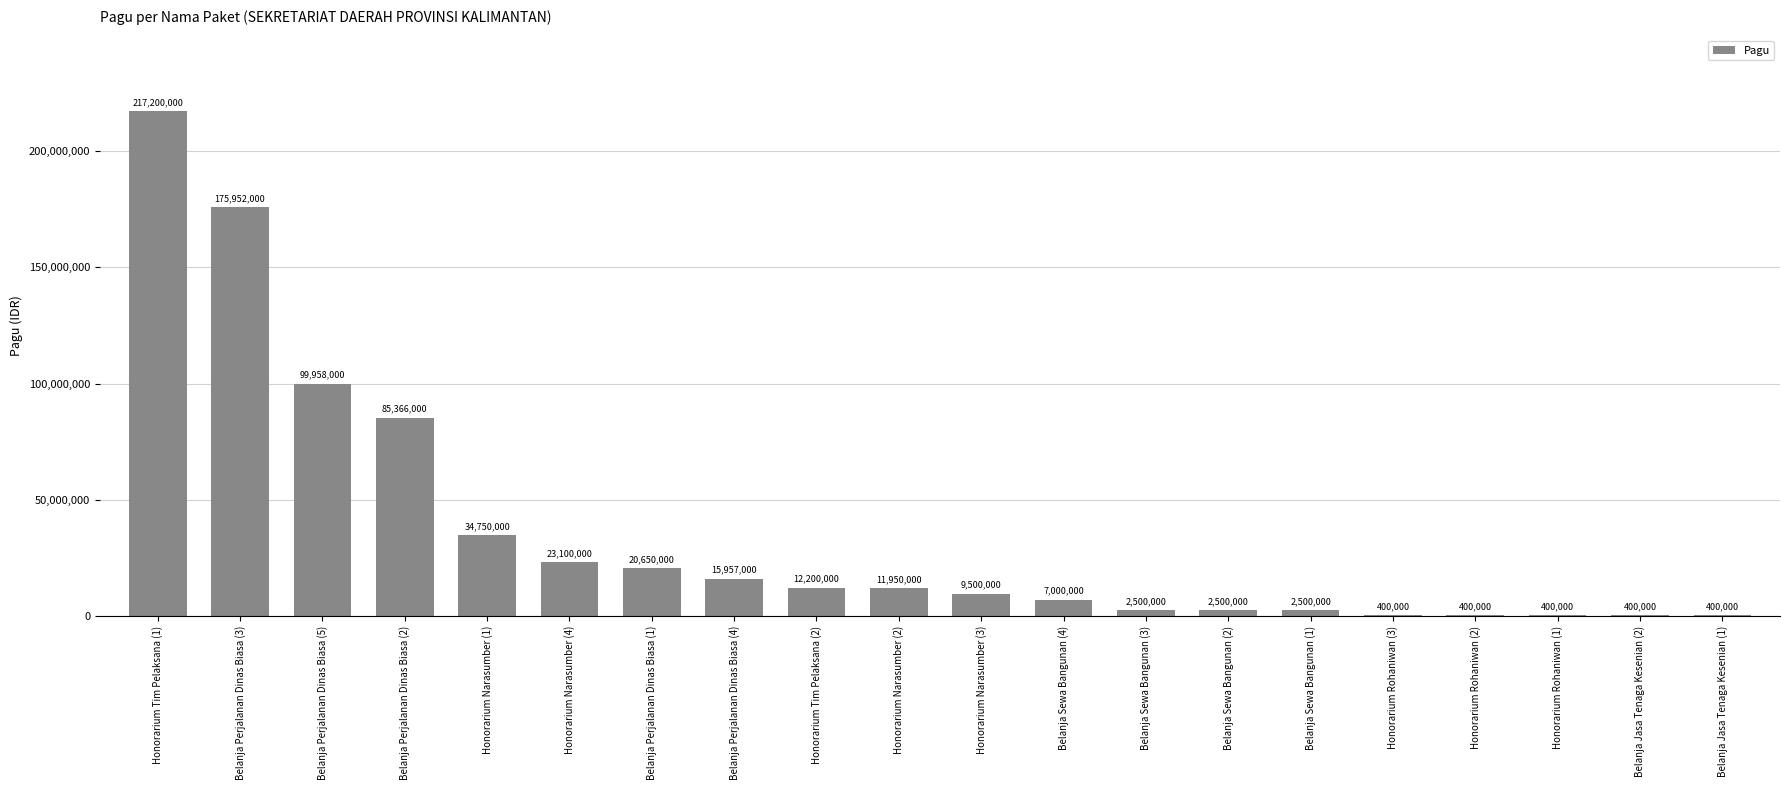

What is the average value?

36154150